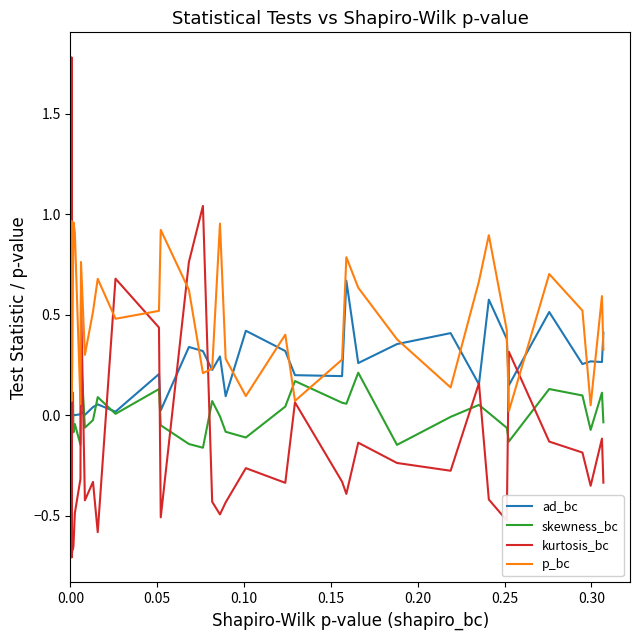

Rank the series by their average value, from lowest to highest.

kurtosis_bc, skewness_bc, ad_bc, p_bc